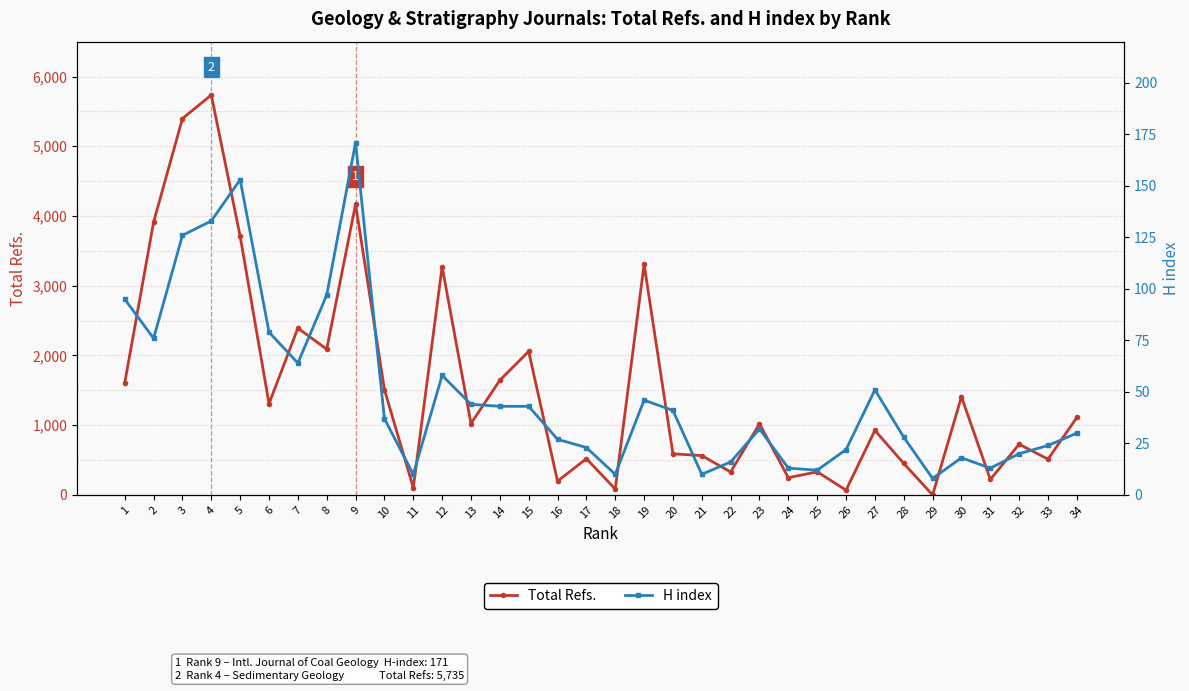

Is this an area chart (filled region under the line)?

No